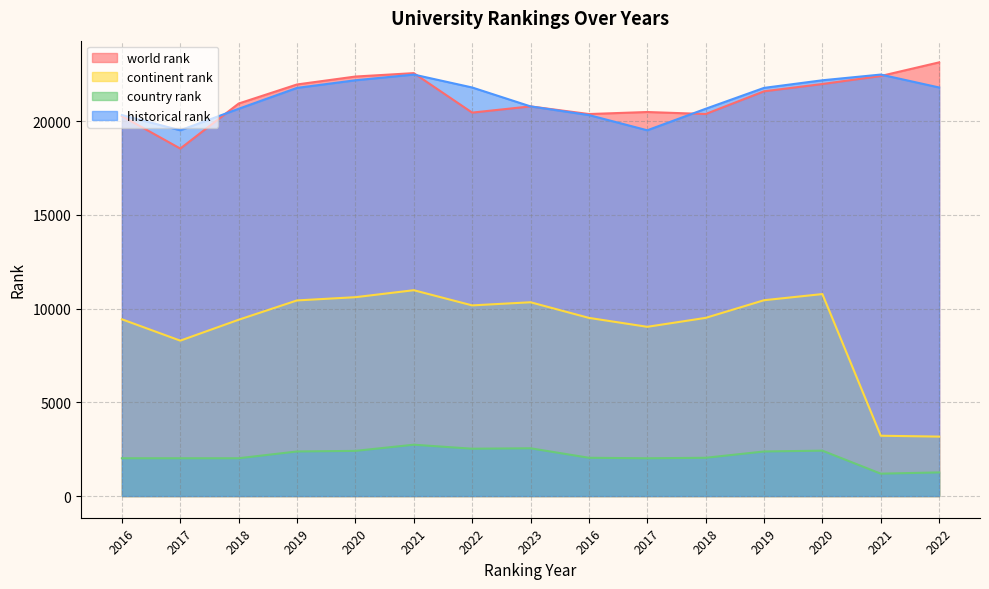

True or false: historical rank has a value of 8259.4 at 2019.

False